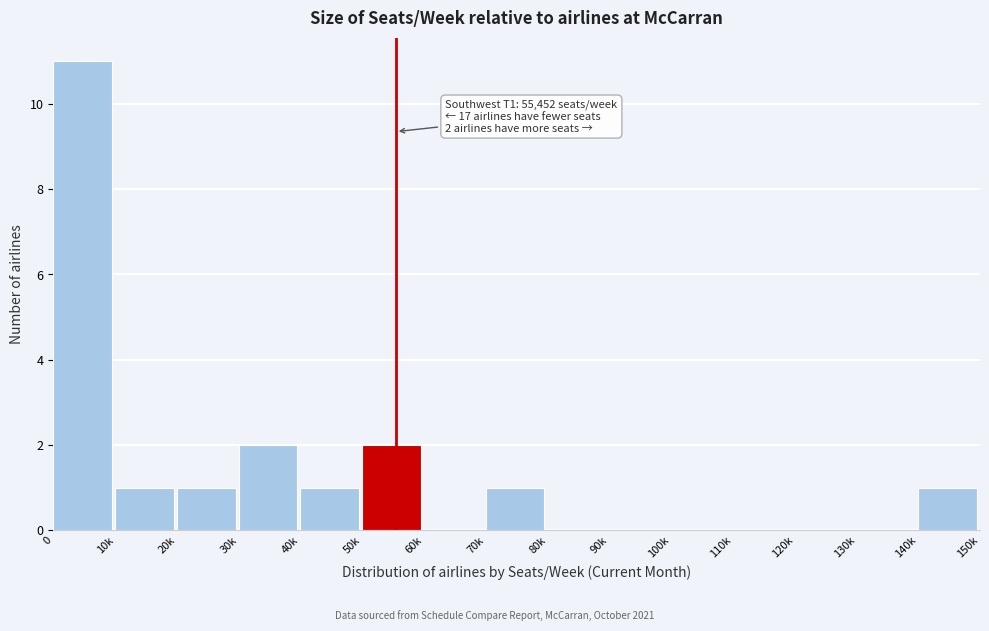

Reading left to right, what are all the values shown in this chart?

0=11	10k=1	20k=1	30k=2	40k=1	50k=2	60k=0	70k=1	80k=0	90k=0	100k=0	110k=0	120k=0	130k=0	140k=1